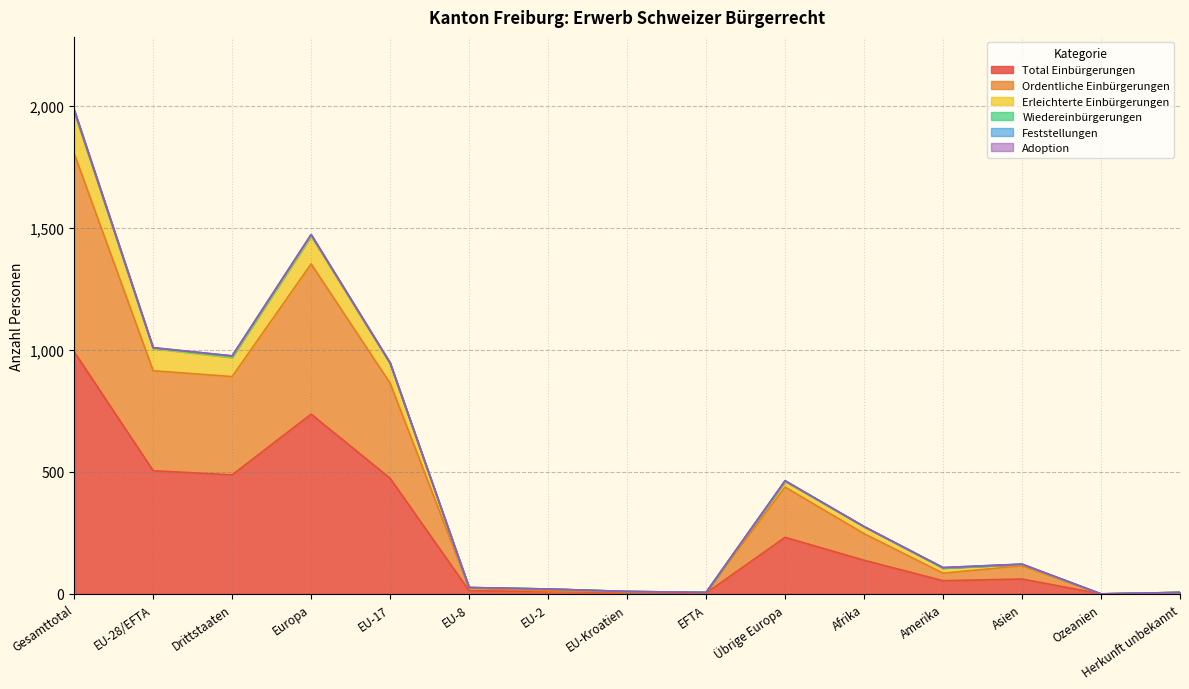

True or false: Erleichterte Einbürgerungen and Ordentliche Einbürgerungen cross at least once.

False